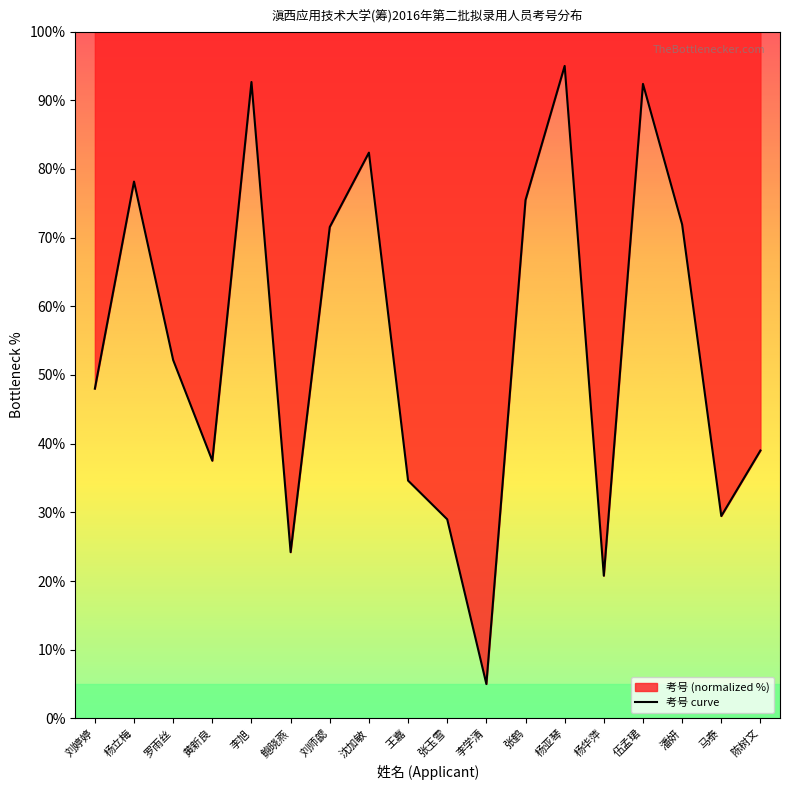

Approximately how many times larger is the value at 马泰 compared to 李学清?

5.9